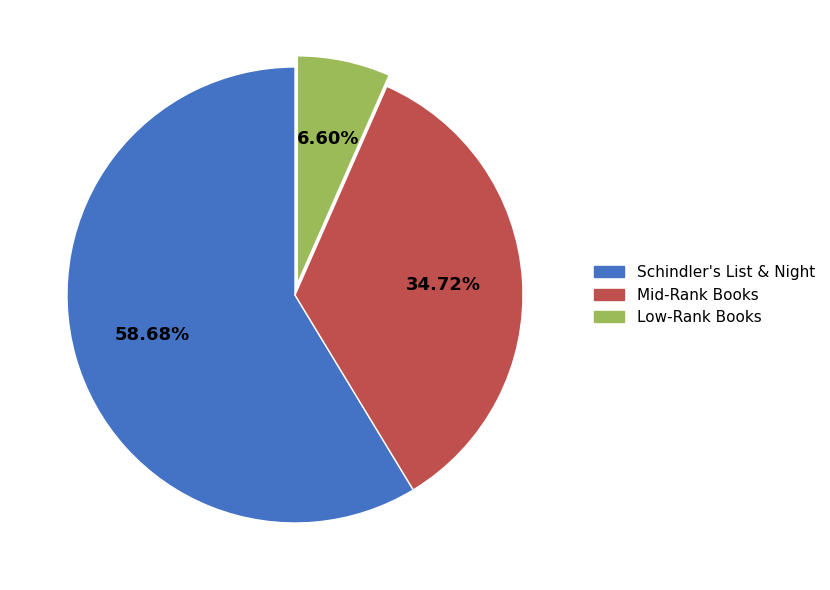

Is there any slice that represents more than half of the pie?

Yes